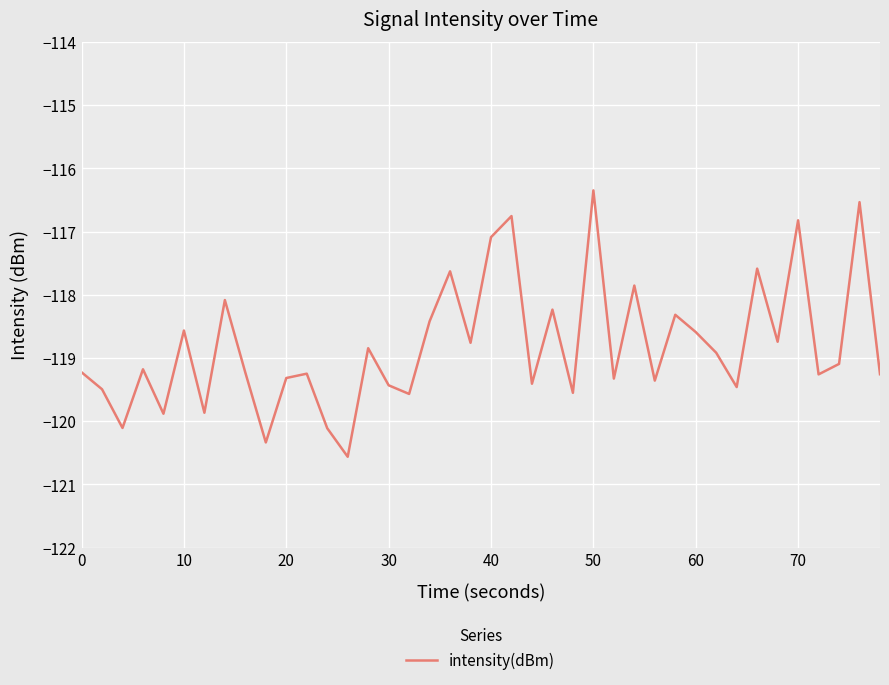

What is the maximum value shown in the chart?

-116.3